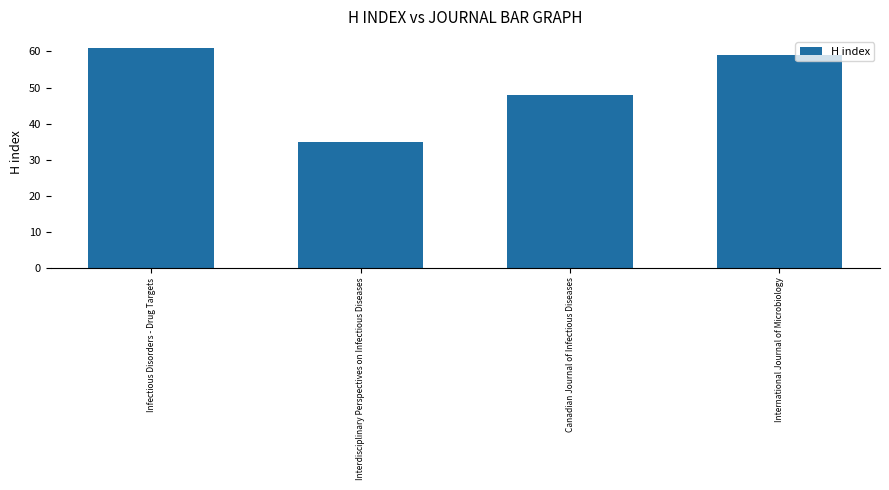

The chart shows a value of 20 at Interdisciplinary Perspectives on Infectious Diseases. True or false?

False